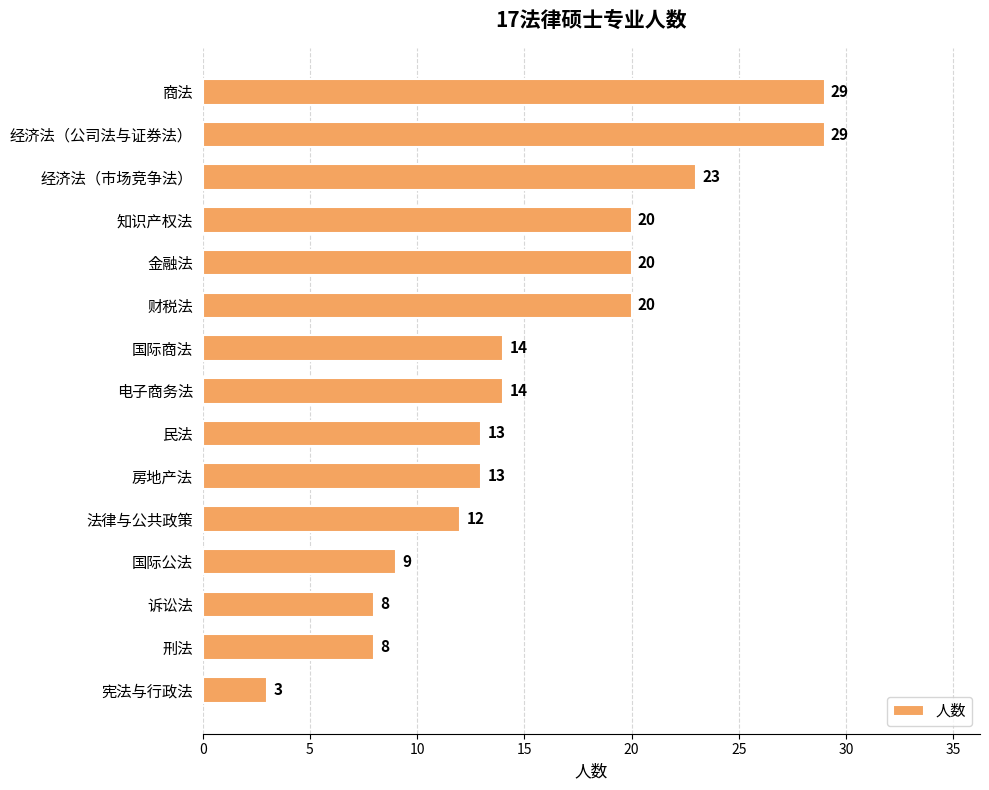

What is the difference between the maximum and minimum values?

26